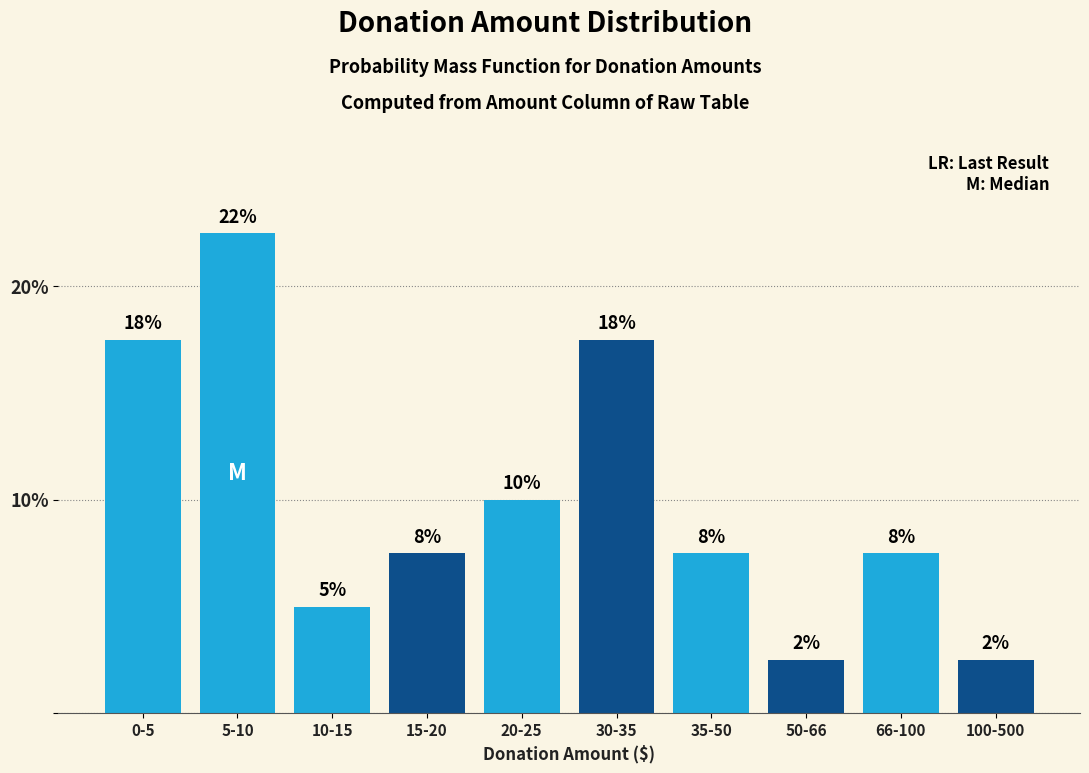

Does the chart contain any negative values?

No